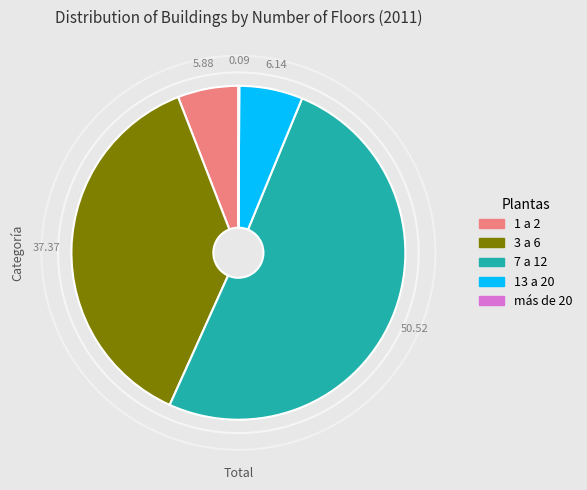

Do 7 a 12 and 3 a 6 together represent more than half of the pie?

Yes